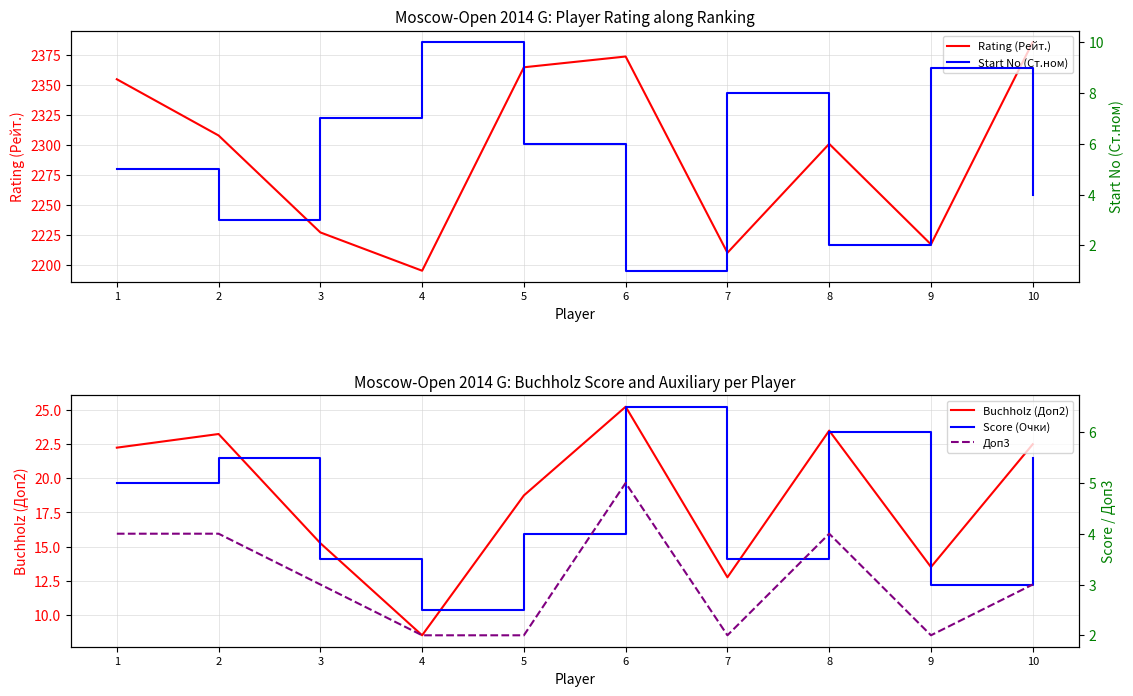

Does the chart have visible grid lines?

Yes